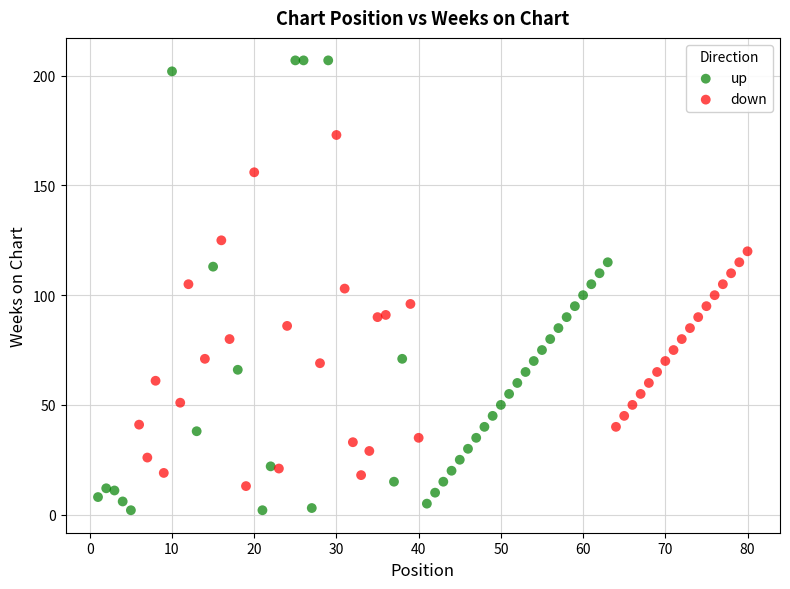

What are all the series names shown in the legend?

up, down